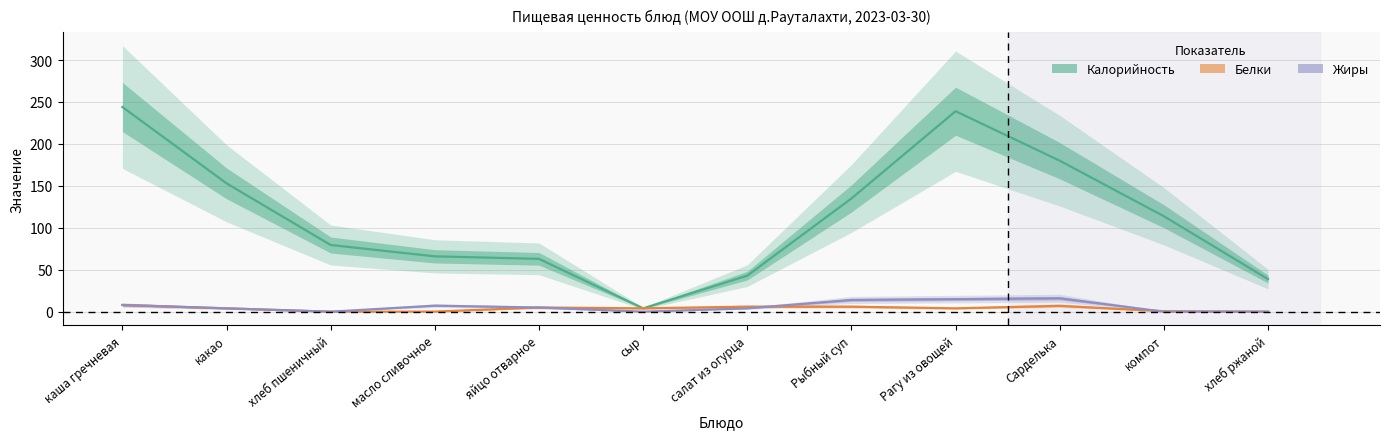

True or false: Калорийность and Белки cross at least once.

False